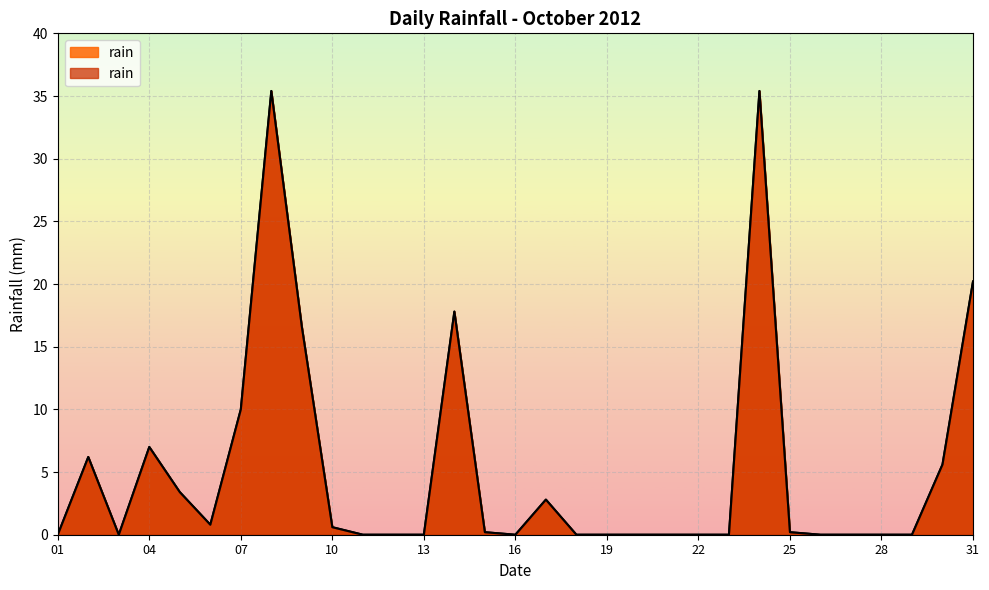

Where is the data nearest to the value 17?

2012-10-09